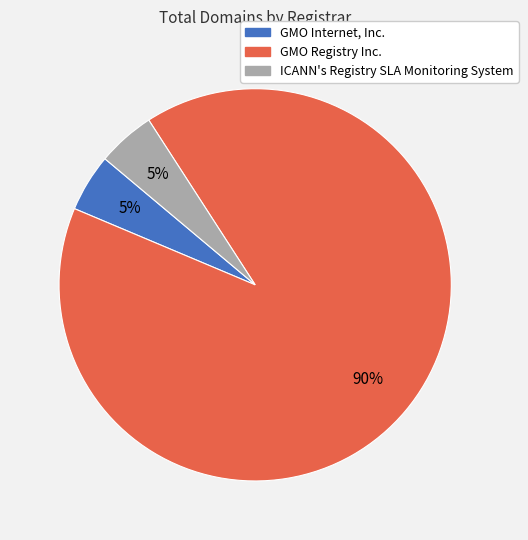

Which category has the biggest portion of the pie?

GMO Registry Inc.